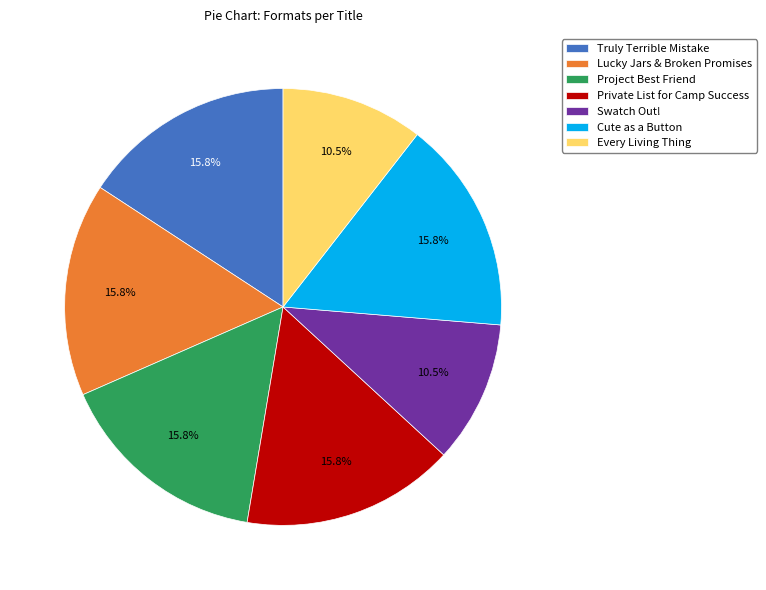

True or false: Every Living Thing accounts for 22% of the total.

False